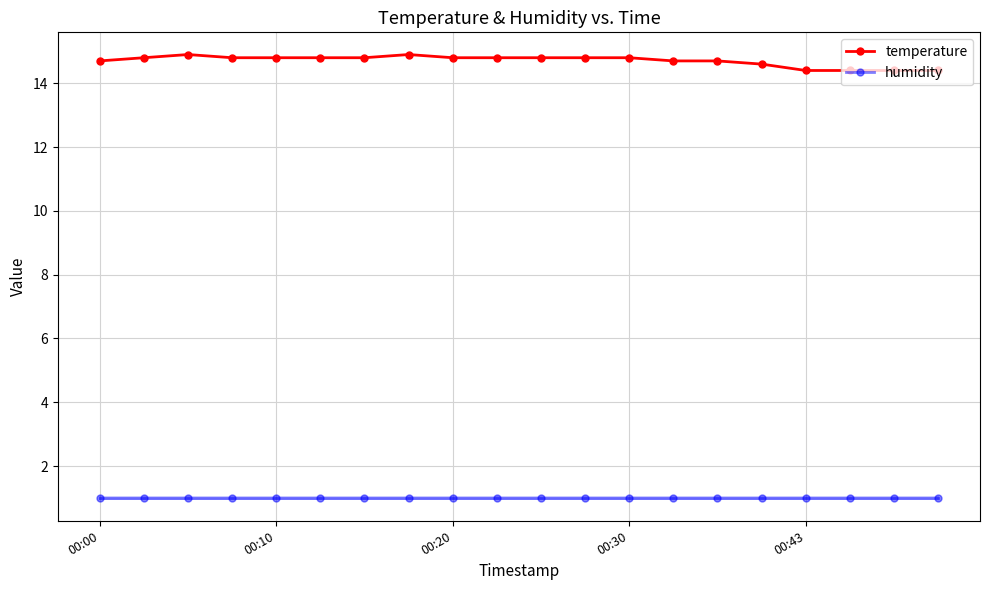

Count the number of categories in the chart.

20